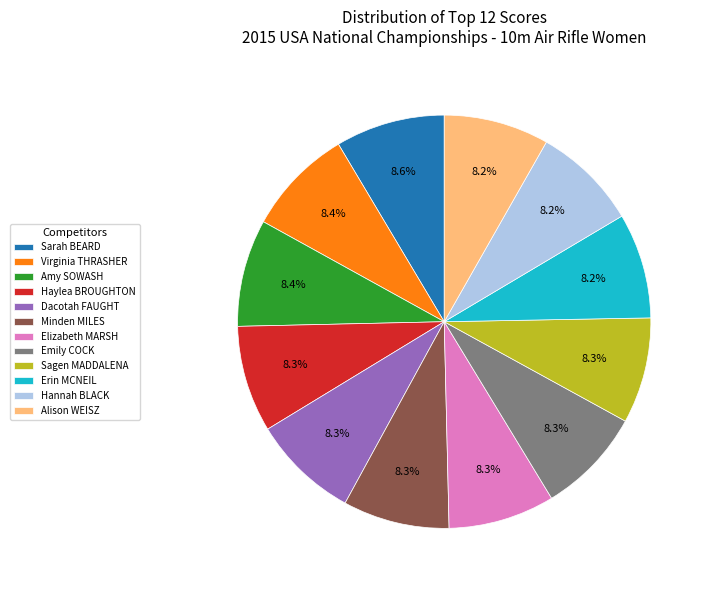

Is the sum of Alison WEISZ and Virginia THRASHER greater than half?

No